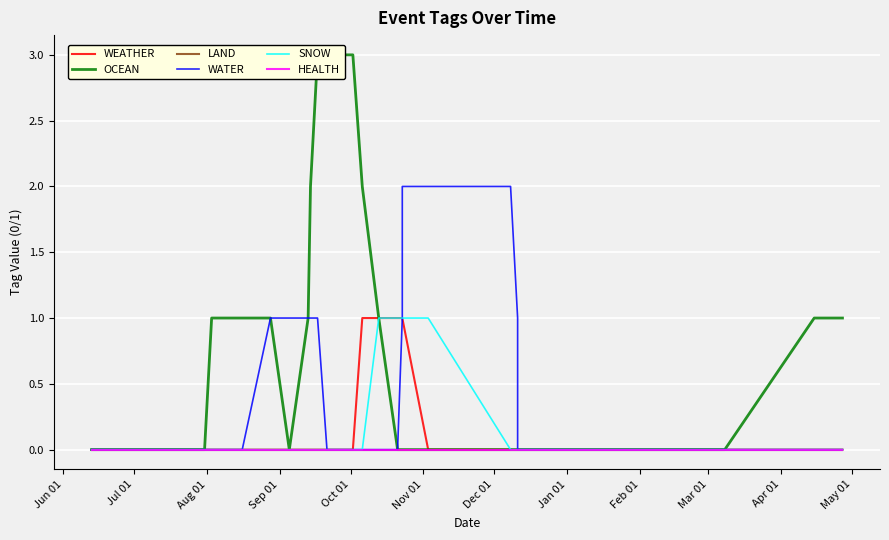

How many distinct data groups are displayed?

6